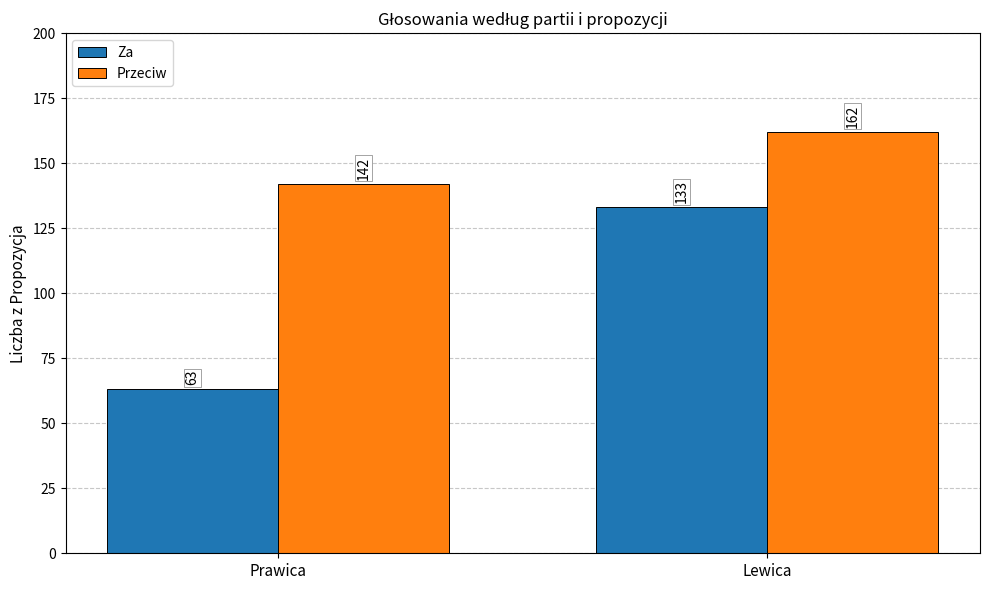

Reading right to left, transcribe all the data shown in this chart.

Za: 133	63
Przeciw: 162	142